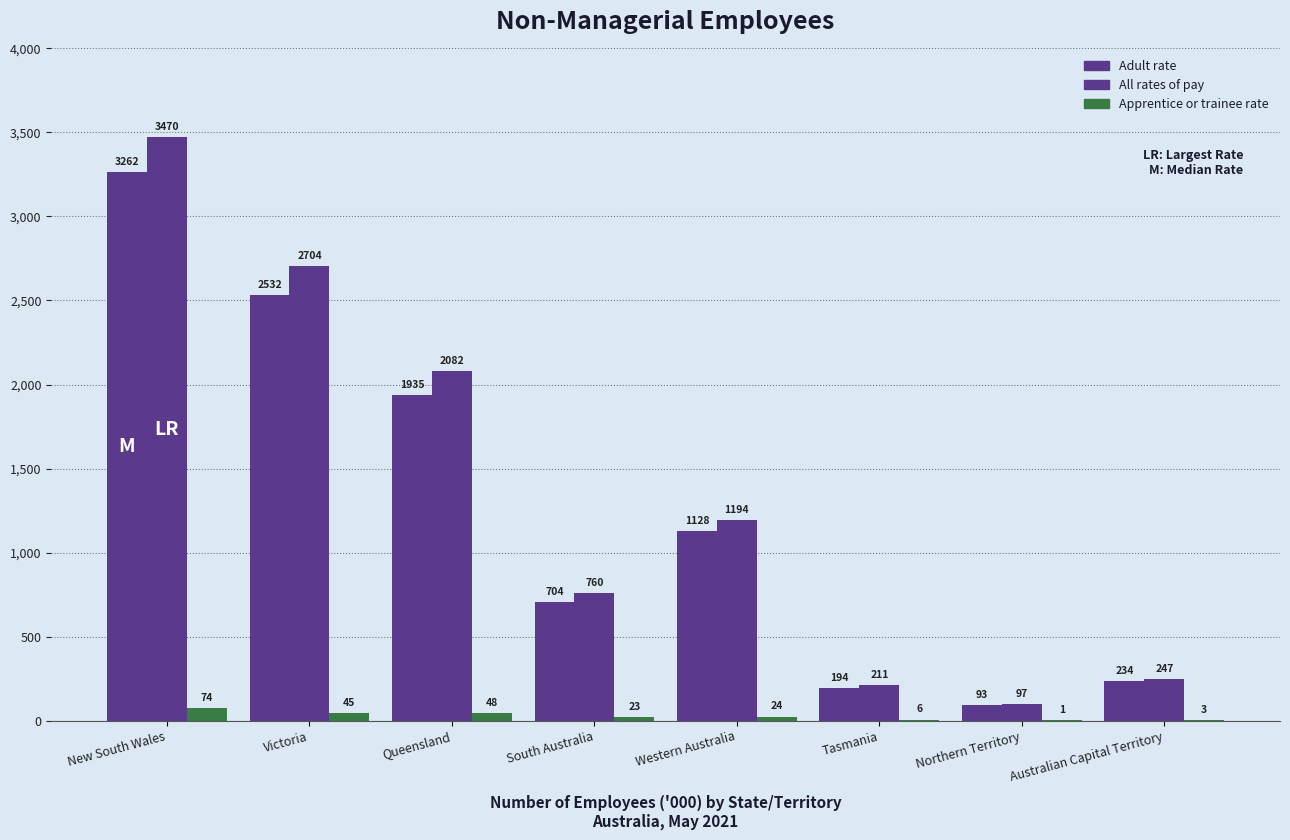

Reading left to right, list all the values displayed in this chart.

Adult rate: New South Wales=3262.3	Victoria=2532.2	Queensland=1935.0	South Australia=703.7	Western Australia=1127.8	Tasmania=193.7	Northern Territory=93.2	Australian Capital Territory=234.0
All rates of pay: New South Wales=3470.1	Victoria=2704.1	Queensland=2081.7	South Australia=760.5	Western Australia=1194.0	Tasmania=210.9	Northern Territory=97.4	Australian Capital Territory=247.2
Apprentice or trainee rate: New South Wales=74.3	Victoria=44.7	Queensland=47.7	South Australia=22.7	Western Australia=24.3	Tasmania=6.3	Northern Territory=1.2	Australian Capital Territory=3.3